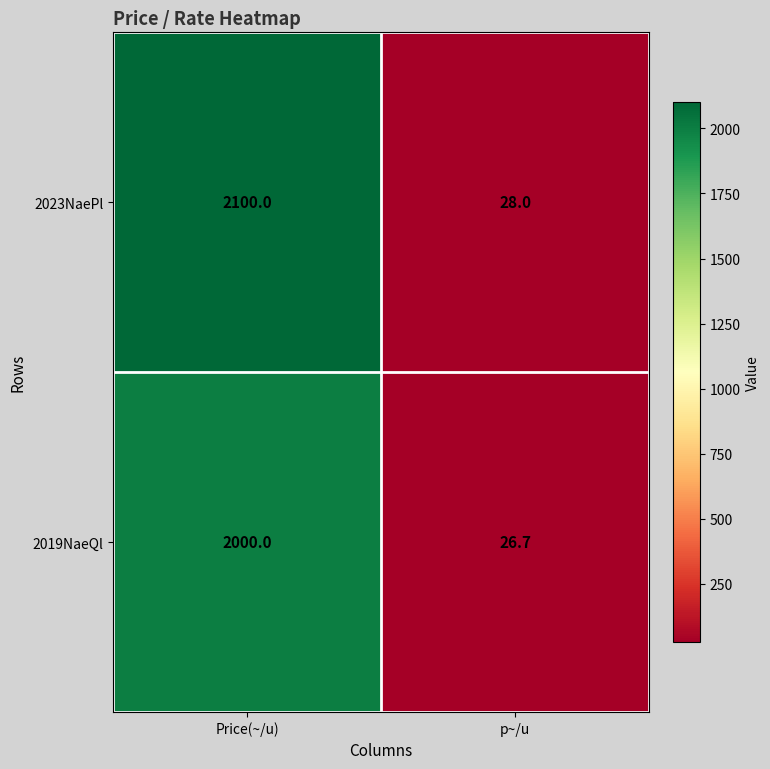

True or false: 2019NaeQl has a value of 2000.0 at Price(~/u).

True